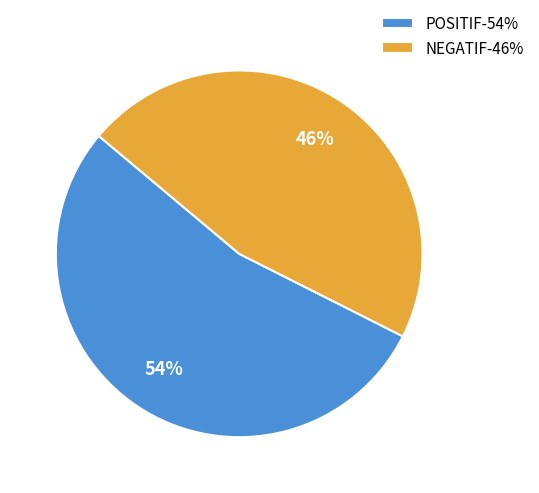

What percentage is the NEGATIF slice, to the nearest percent?

46%